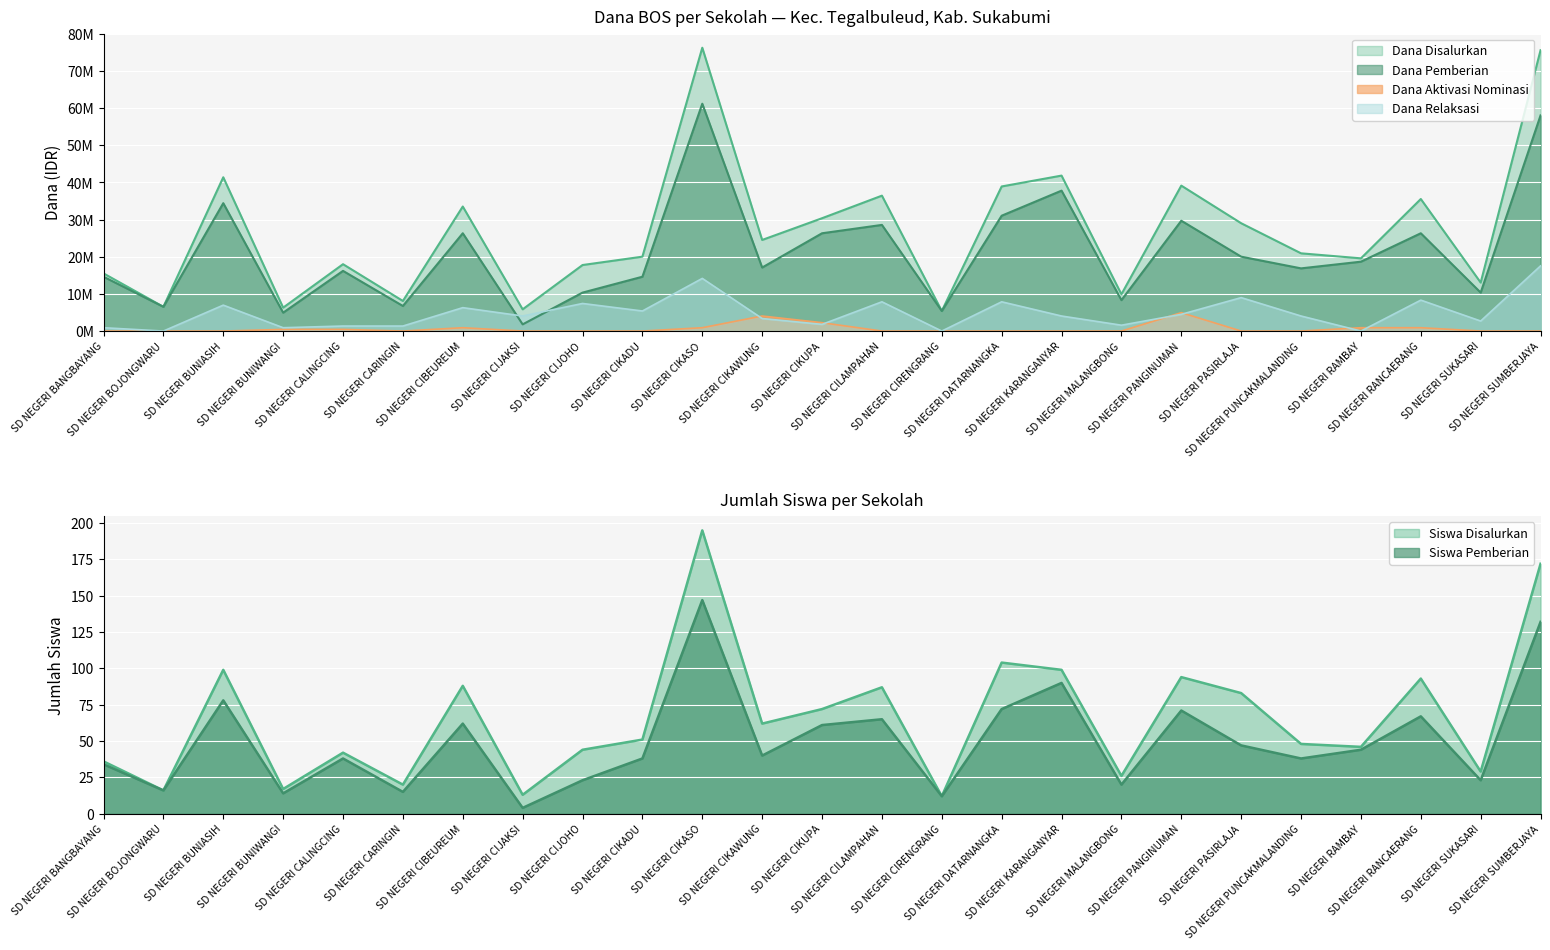

The Dana Aktivasi series shows 2835625 at SD NEGERI BANGBAYANG. True or false?

False